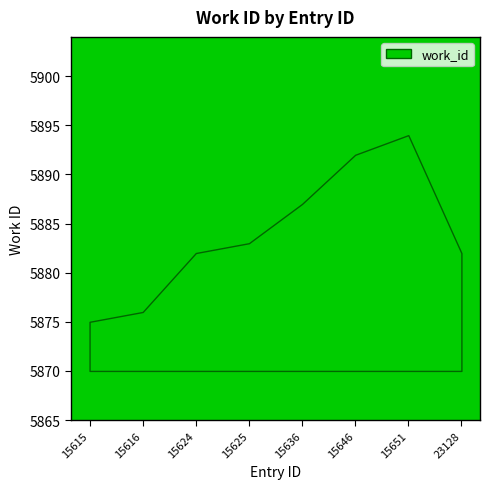

Rank the categories by value from lowest to highest.

15615, 15616, 15624, 23128, 15625, 15636, 15646, 15651